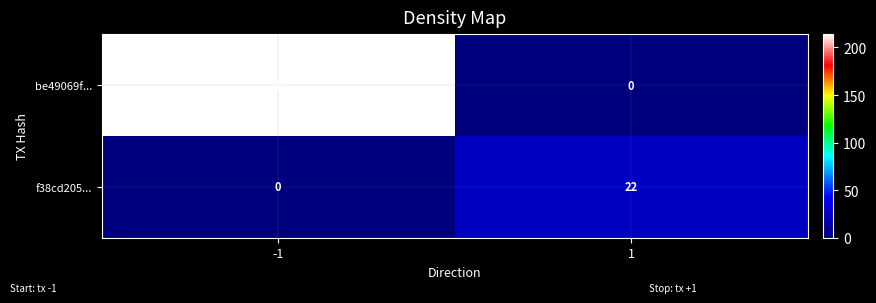

Reading right to left, extract all data points from this chart.

be49069f...: 1=0	-1=214
f38cd205...: 1=22	-1=0